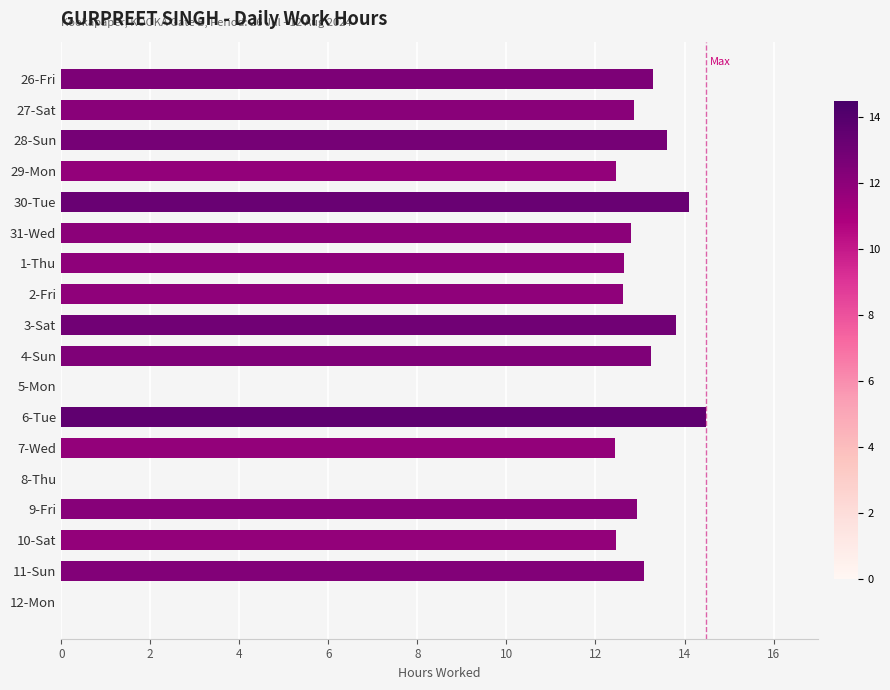

True or false: the data shows 12.8 at 31-Wed.

True